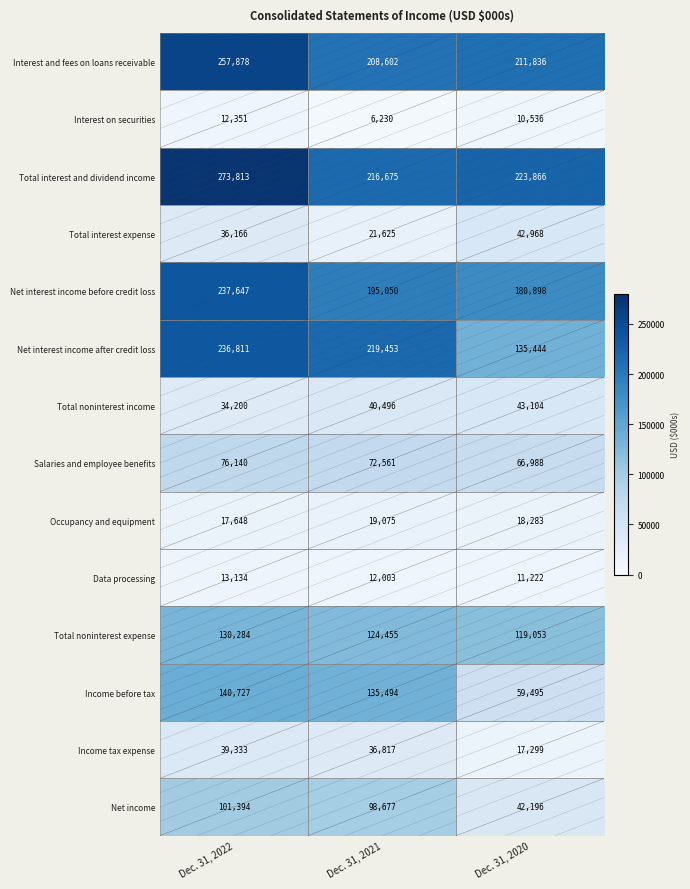

How many distinct data groups are displayed?

14